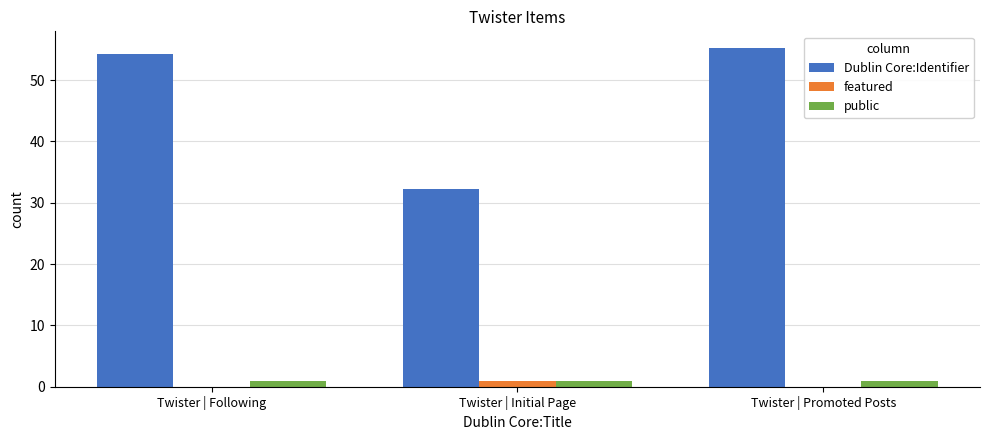

What is the difference between the Dublin Core:Identifier values at Twister | Following and Twister | Promoted Posts?

1.0